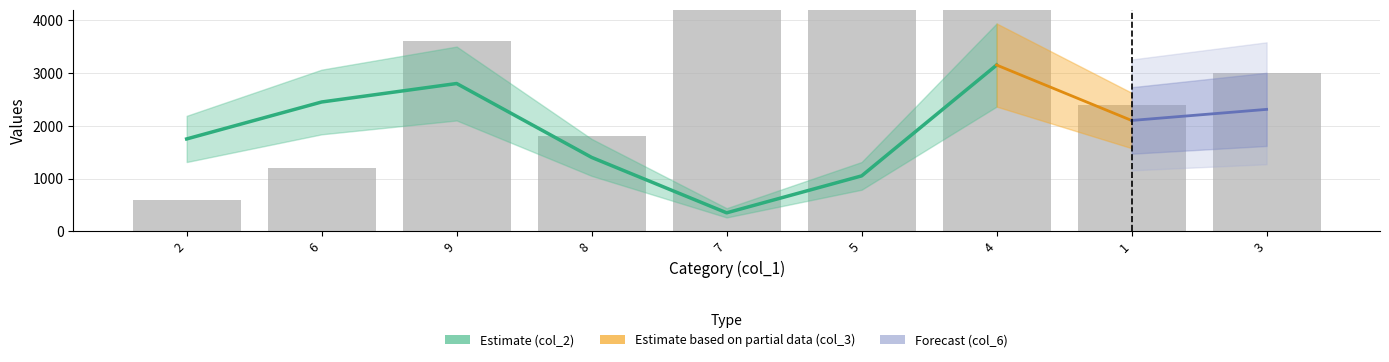

Rank the categories by value from highest to lowest.

7, 5, 4, 9, 3, 1, 8, 6, 2